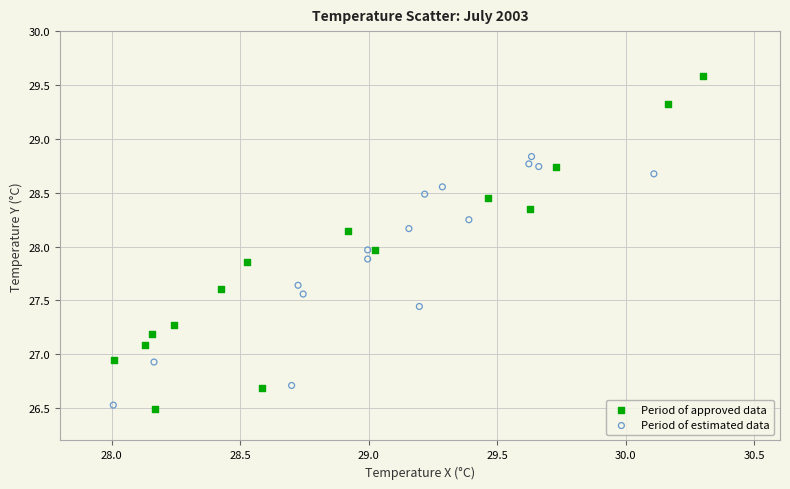

Which series contains the highest Y value?

Period of approved data